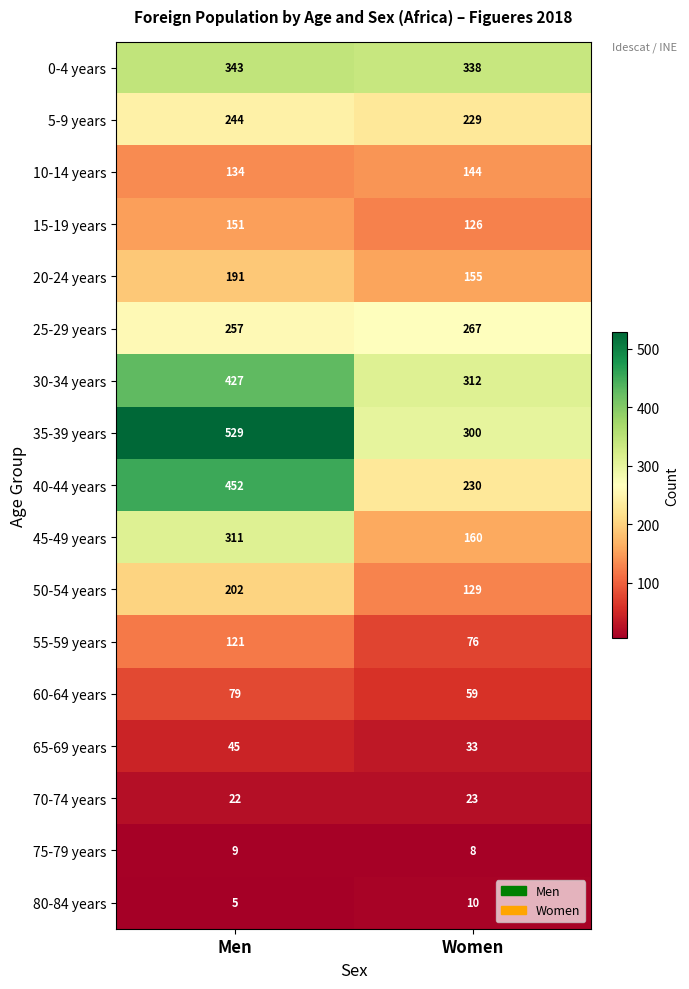

The value of 15-19 years at Men is 213. True or false?

False